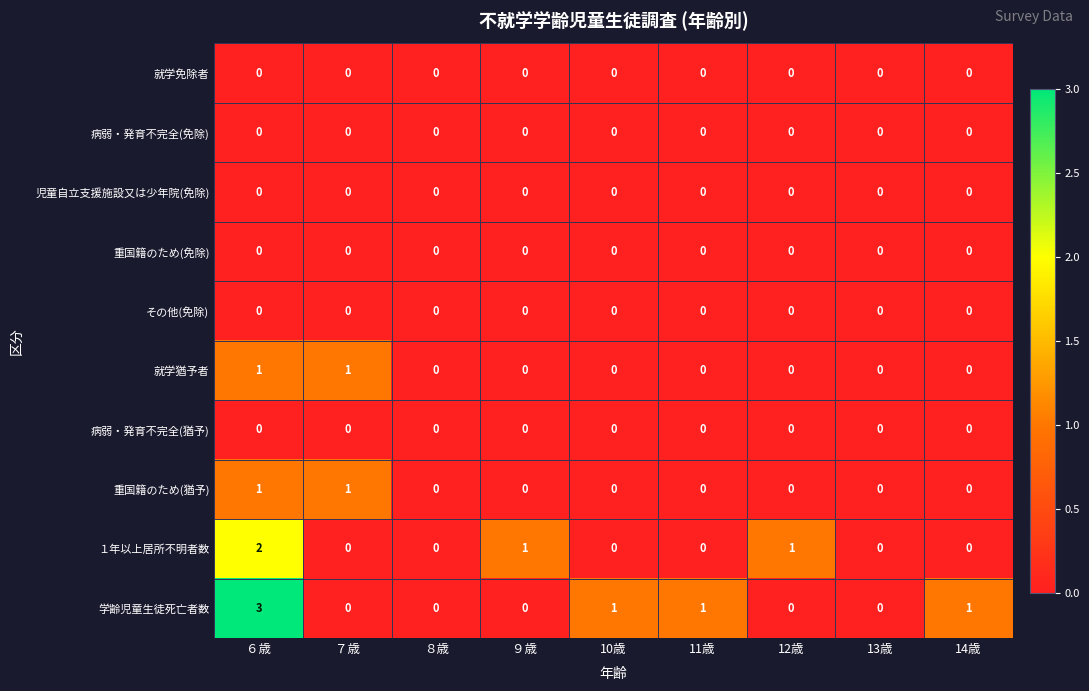

Which series changed the most between ８歳 and 12歳?

１年以上居所不明者数